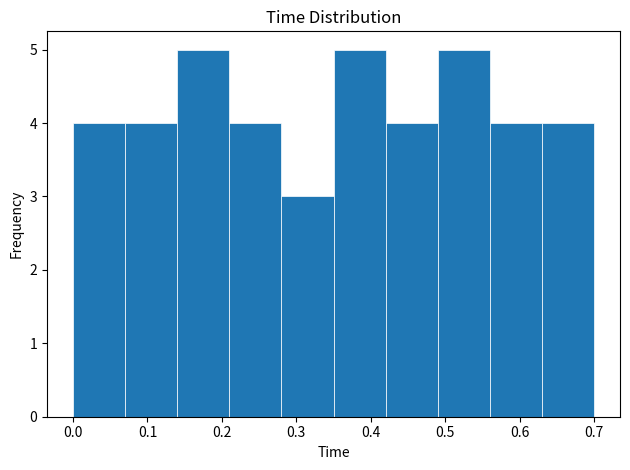

Reading left to right, list every bar in this chart as the range it spans on the x-axis followed by its height. The values are not printed on the chart, so give them approximately, as read against the axis.

0.00 to 0.07: 4
0.07 to 0.14: 4
0.14 to 0.21: 5
0.21 to 0.28: 4
0.28 to 0.35: 3
0.35 to 0.42: 5
0.42 to 0.49: 4
0.49 to 0.56: 5
0.56 to 0.63: 4
0.63 to 0.70: 4